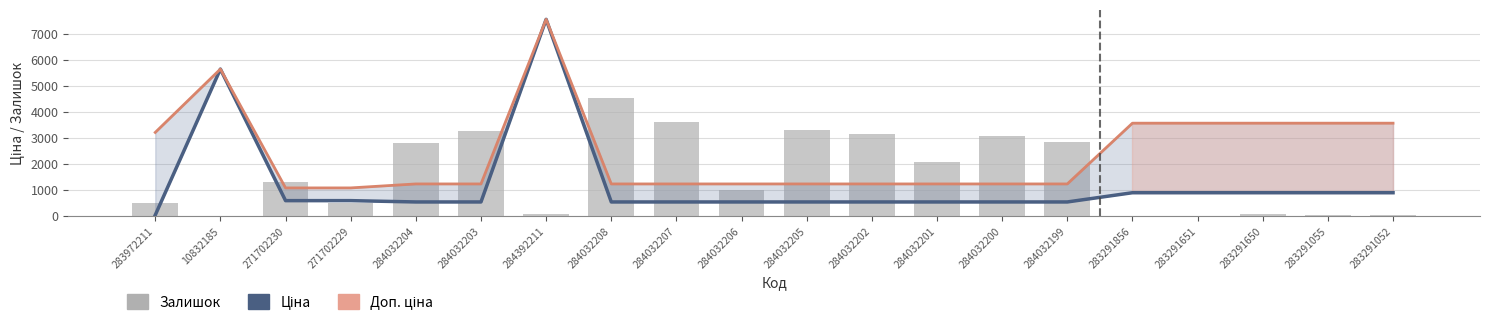

What is the sum of the Залишок values at 284032206 and 283291650?

1086.8